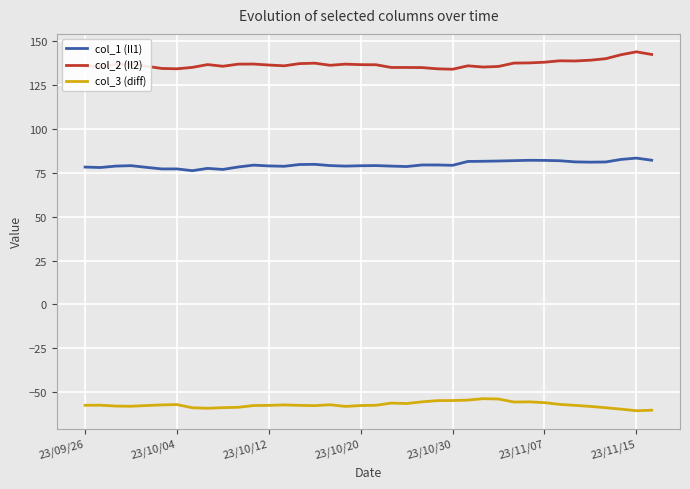

Rank the series by their average value, from highest to lowest.

col_2 (Il2), col_1 (Il1), col_3 (diff)